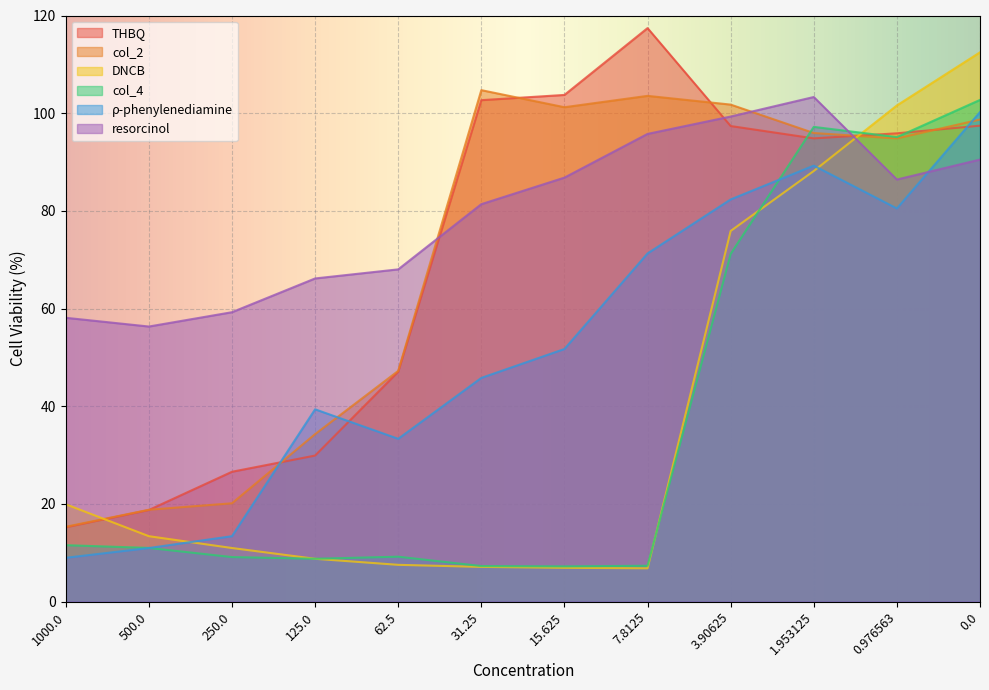

At which category does col_2 reach its first local peak?

31.25